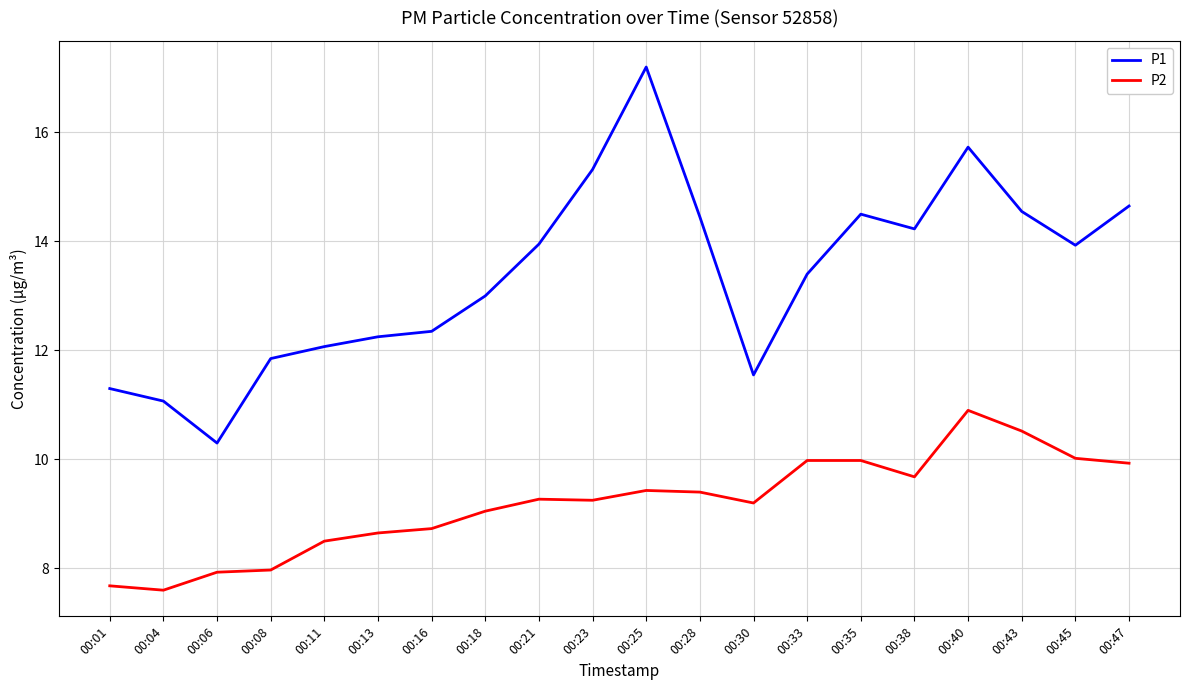

The P1 series shows 15.3 at 00:23. True or false?

True